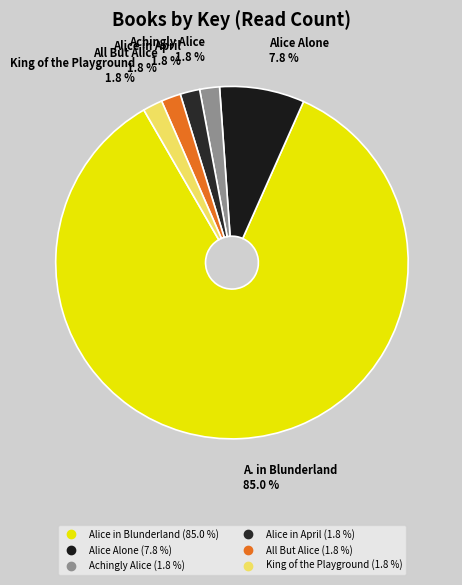

To the nearest percent, what is the average slice percentage?

17%